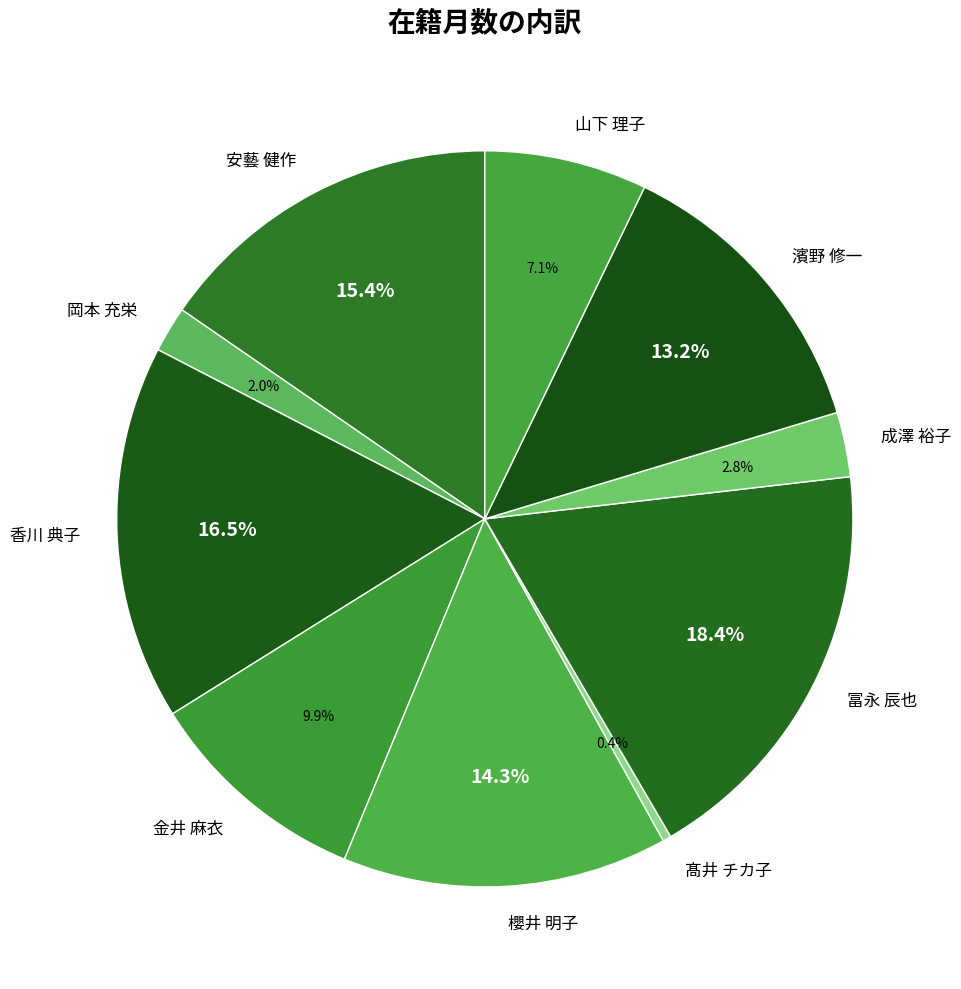

Is the sum of 成澤 裕子 and 髙井 チカ子 greater than half?

No